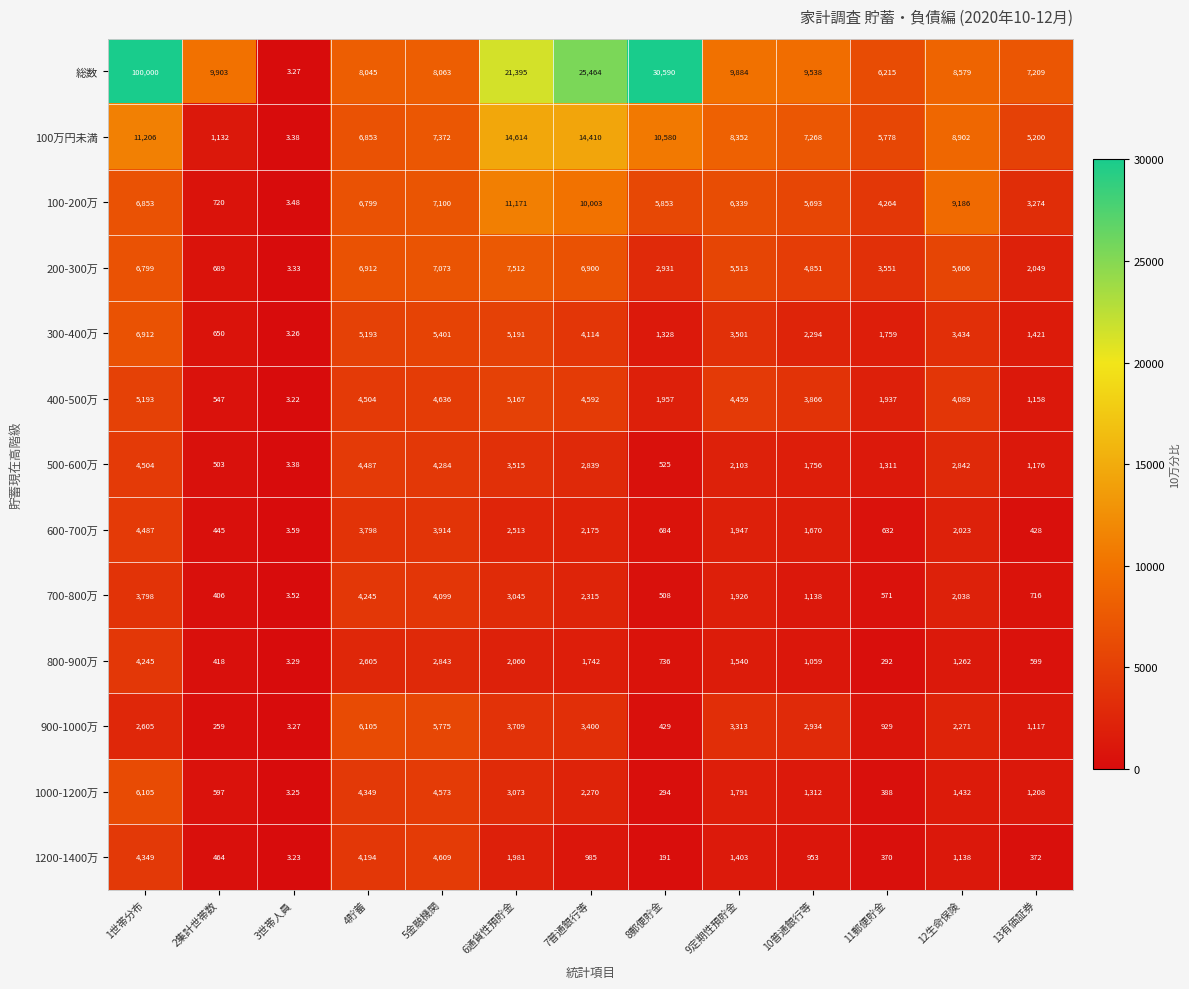

Which series has the largest total across all categories?

総数